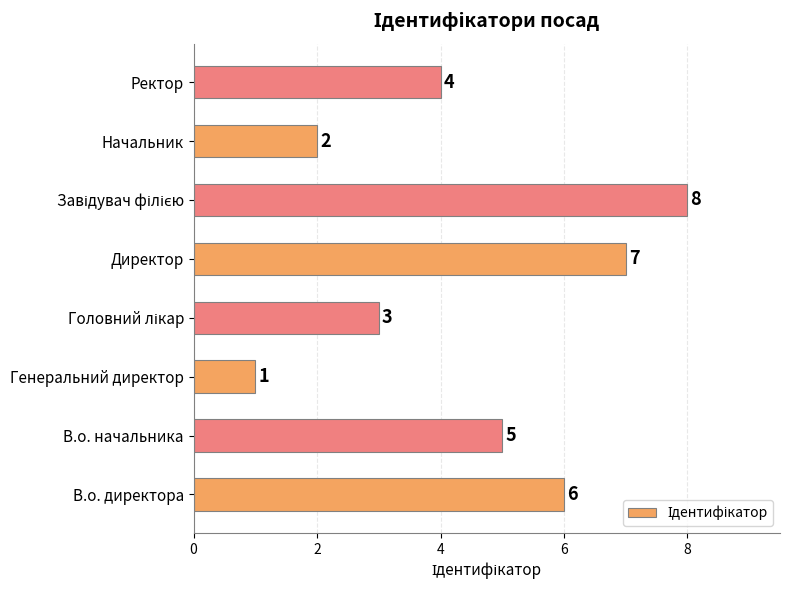

How many values are between 3 and 7?

5